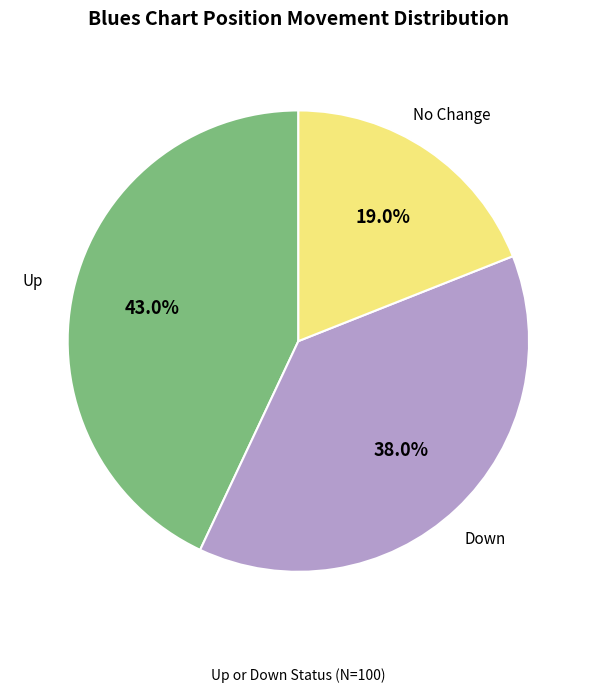

Is there a majority slice in this chart?

No